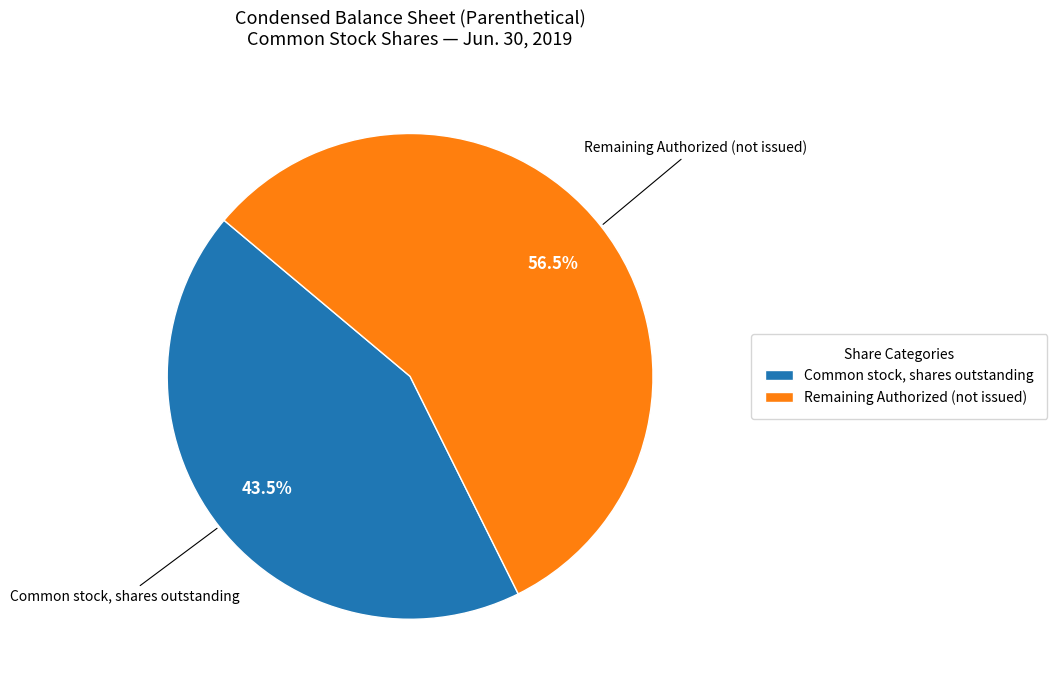

True or false: Common stock, shares outstanding accounts for 12% of the total.

False